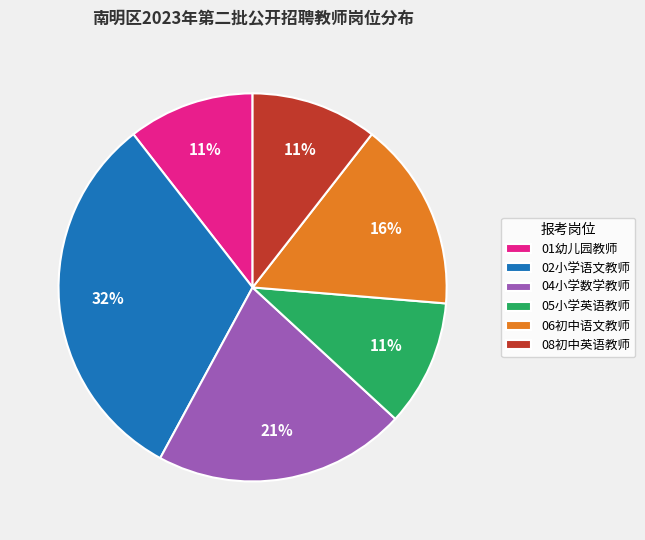

True or false: 06初中语文教师 accounts for 2% of the total.

False